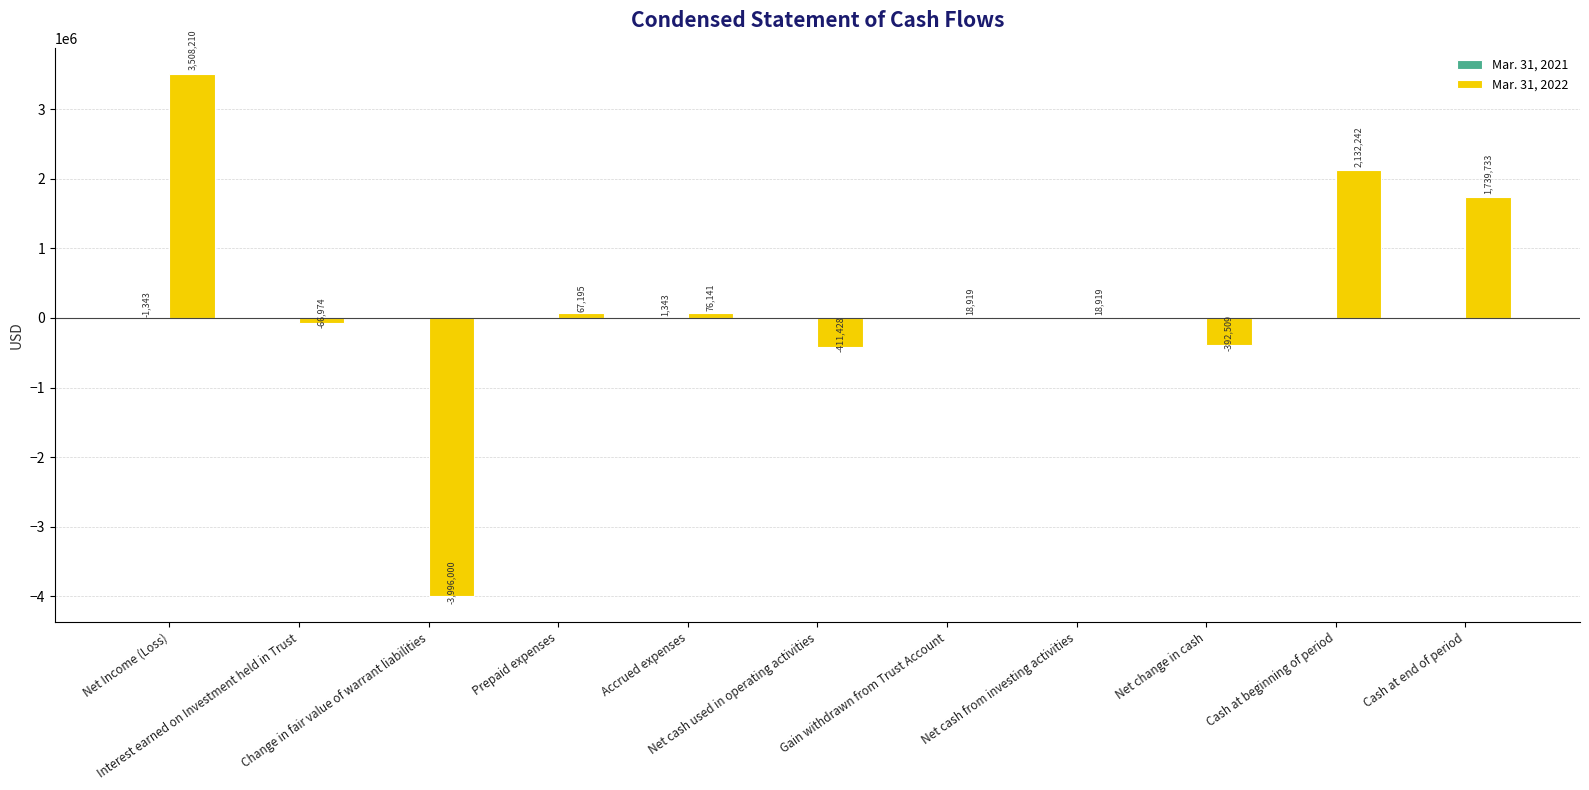

What is the maximum value for Mar. 31, 2022?

3508210